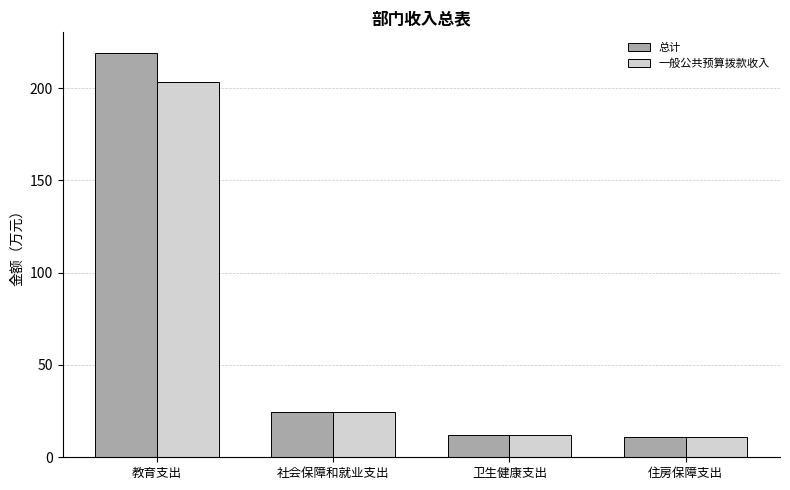

Rank the series by their average value, from highest to lowest.

总计, 一般公共预算拨款收入